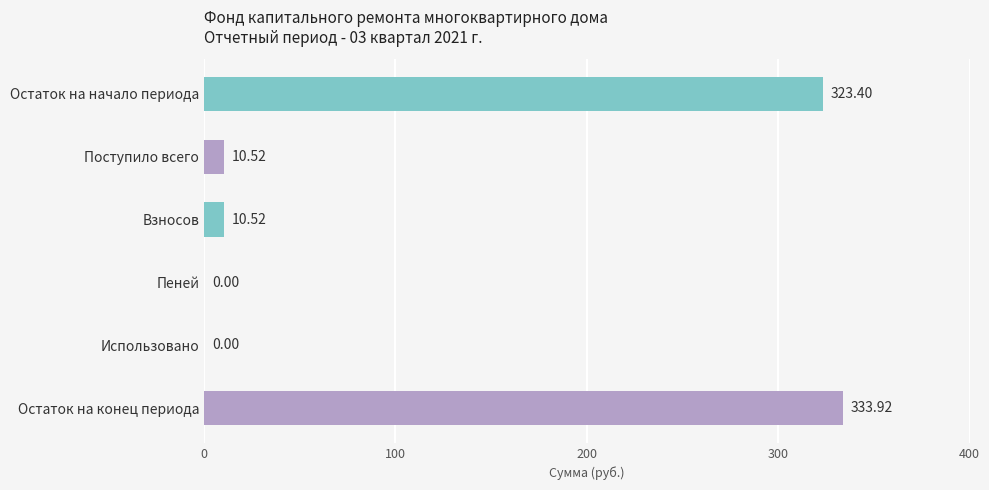

What is the change in value from Остаток на начало периода to Использовано?

-323.4